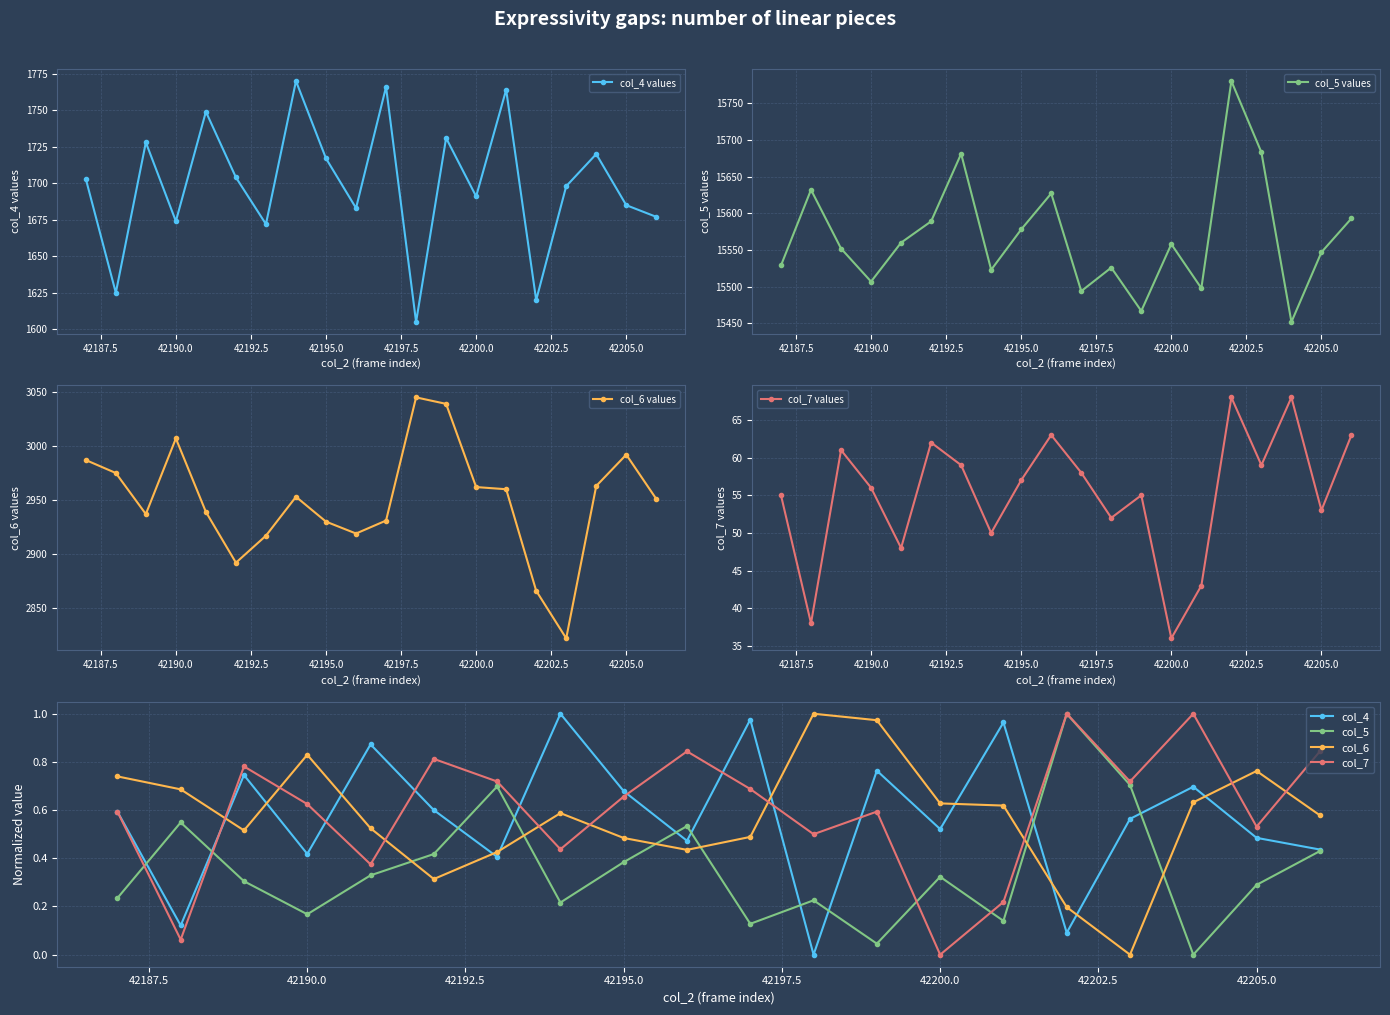

What is the minimum value for col_4 values?

1605